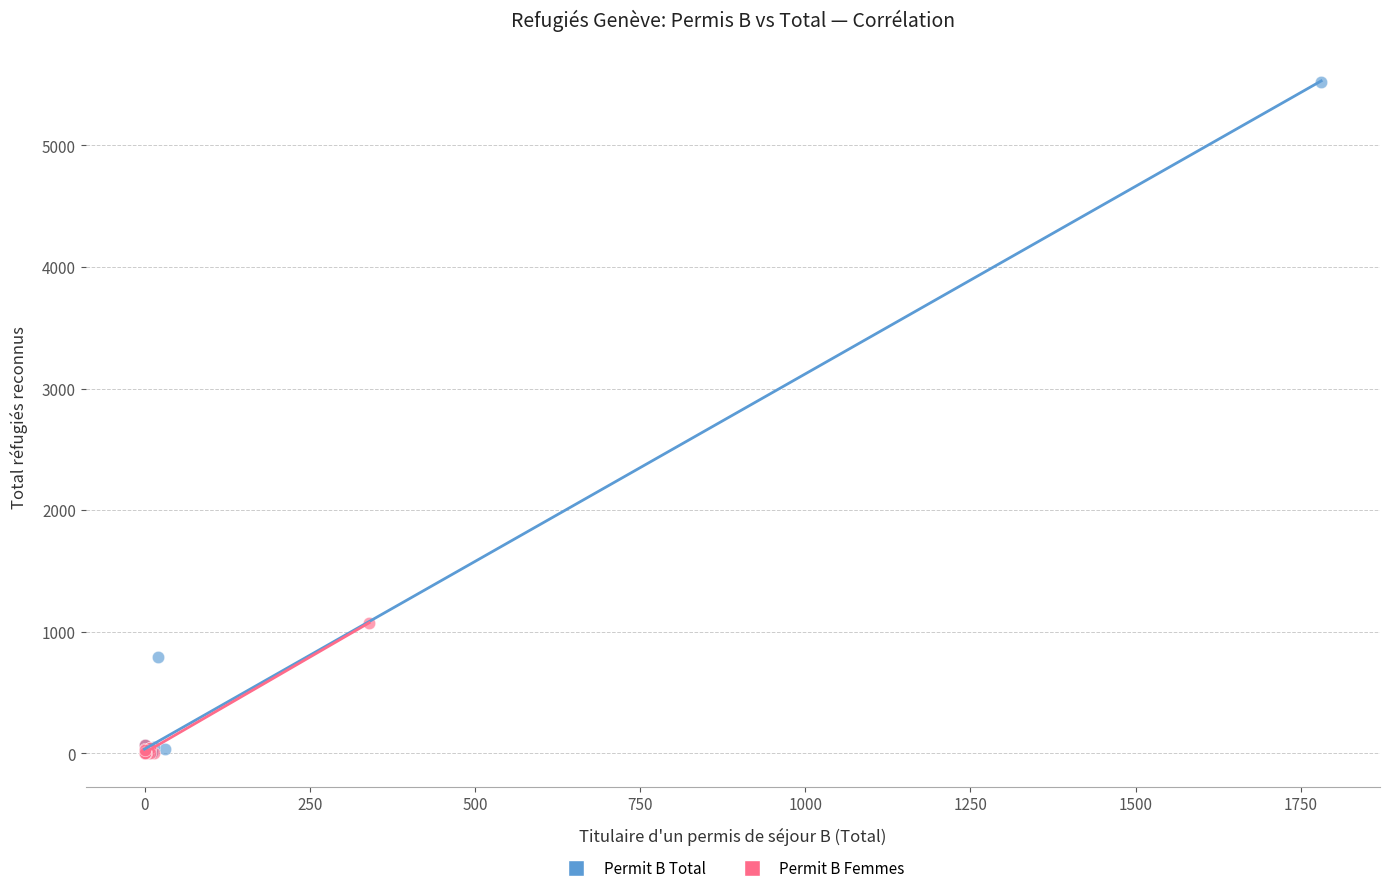

Which series reaches the maximum Y coordinate?

Permit B Total